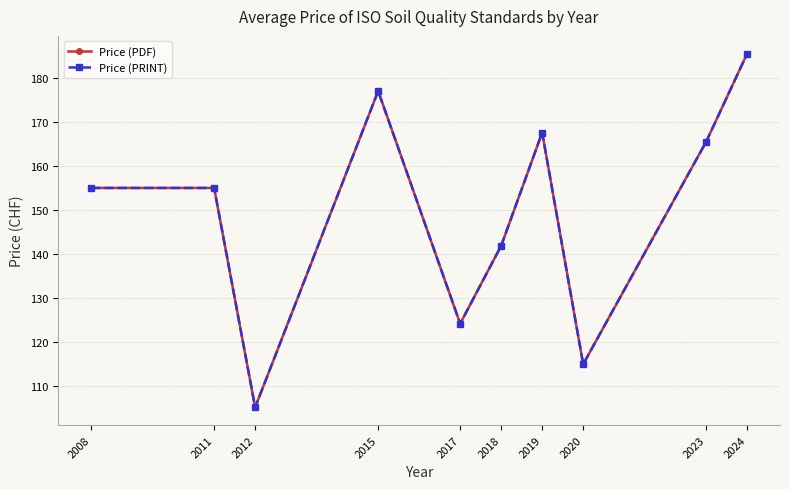

Where is Price (PRINT) nearest to the value 145?

2018